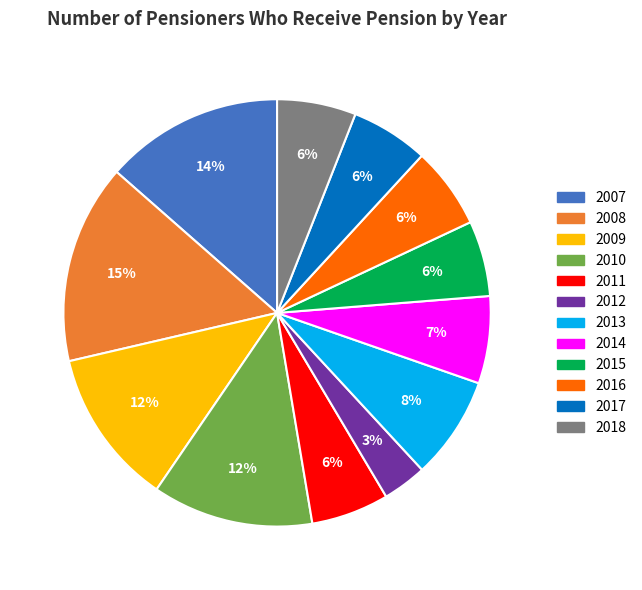

What percentage is the 2008 slice, to the nearest percent?

15%